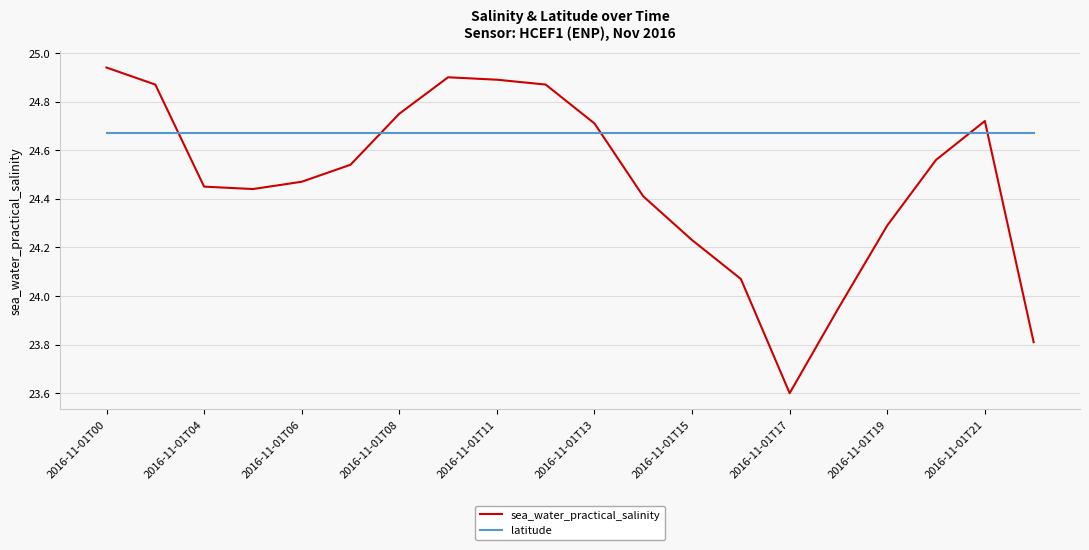

What is the smallest value displayed?

23.6